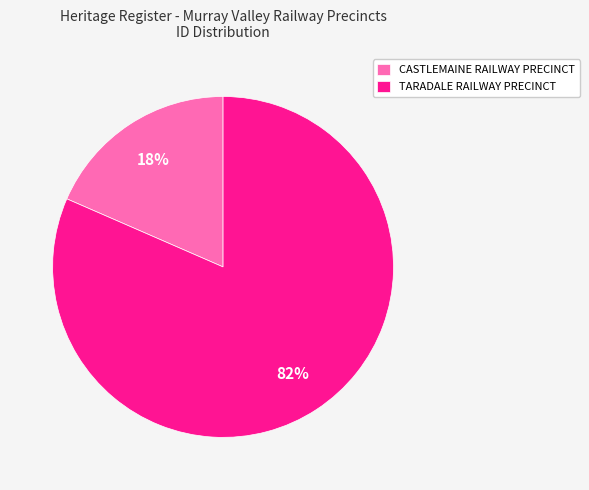

Do CASTLEMAINE RAILWAY PRECINCT and TARADALE RAILWAY PRECINCT together represent more than half of the pie?

Yes